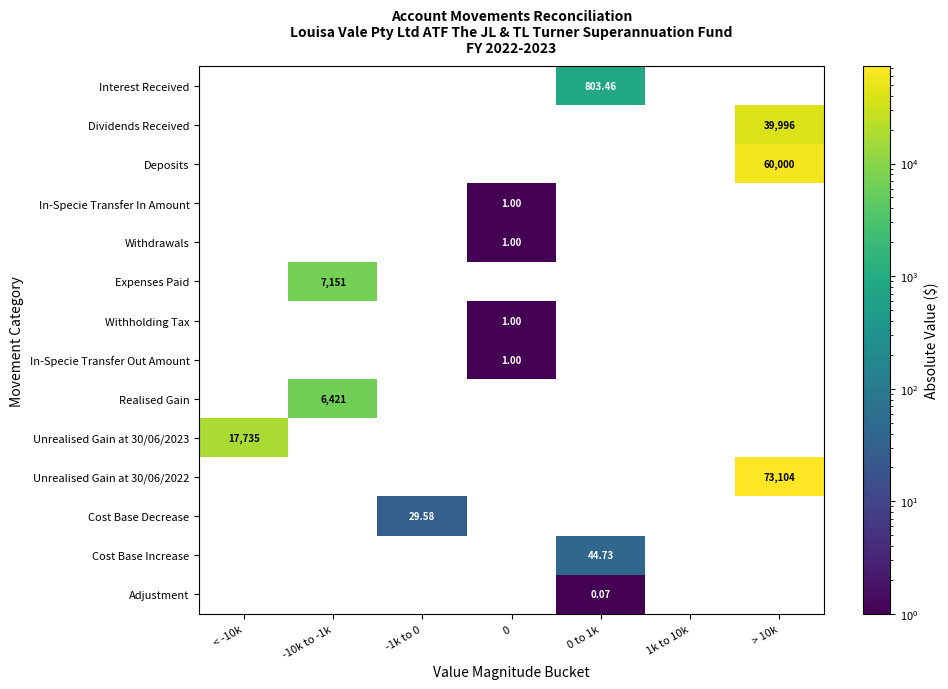

Count the number of categories in the chart.

7